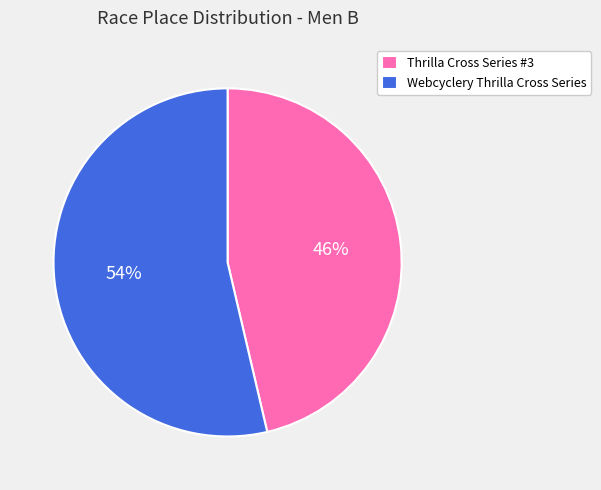

To the nearest percent, what percentage of the pie is Thrilla Cross Series #3?

46%